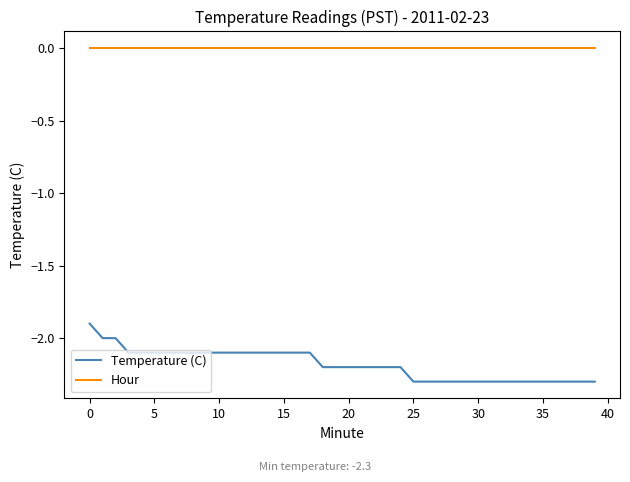

List the series in order of their peak value, lowest first.

Temperature (C), Hour